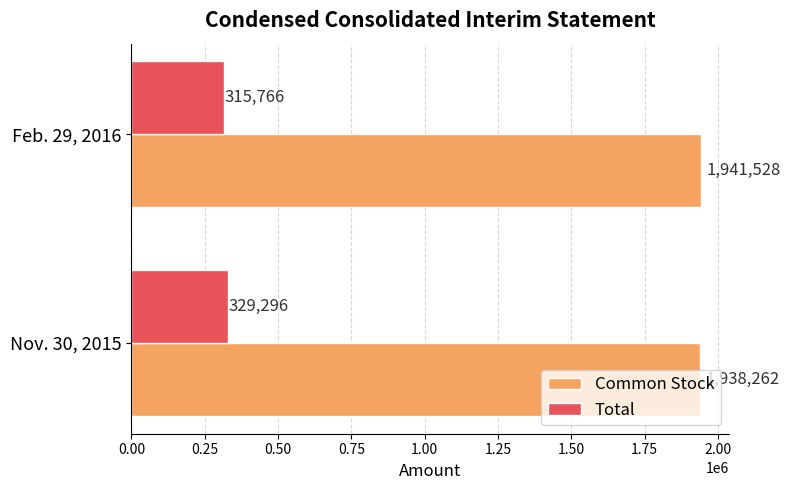

List the labels in order of Total value, smallest first.

Feb. 29, 2016, Nov. 30, 2015